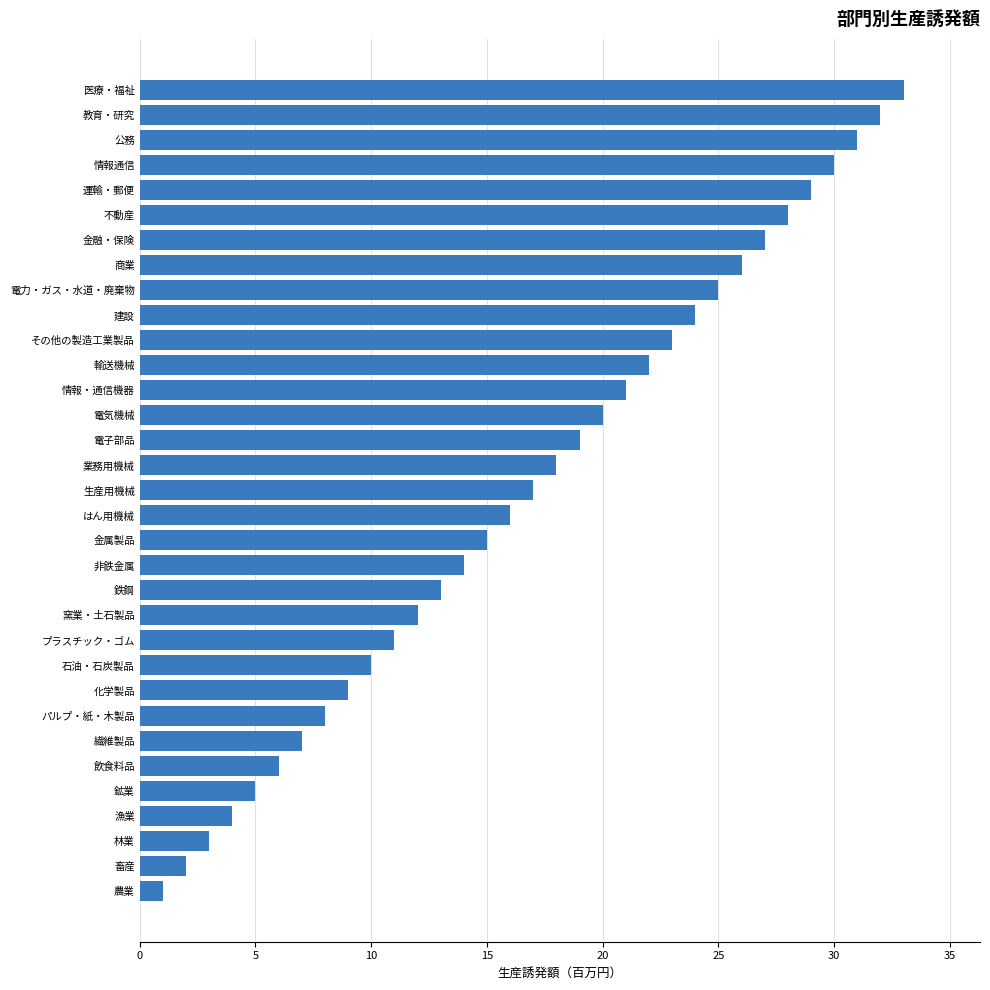

What is the smallest value displayed?

1